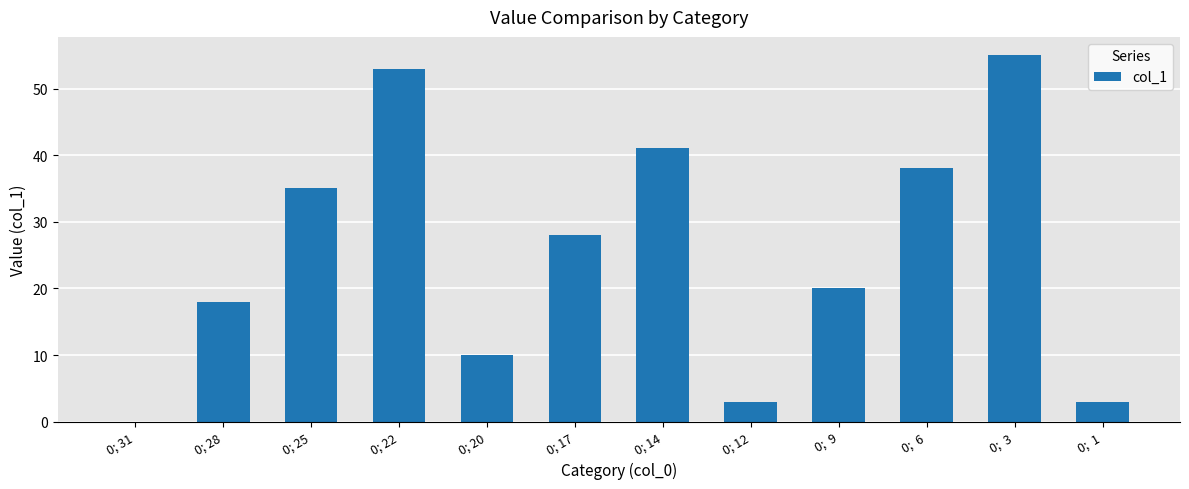

Approximately how many times larger is the value at 0; 20 compared to 0;  9?

0.5